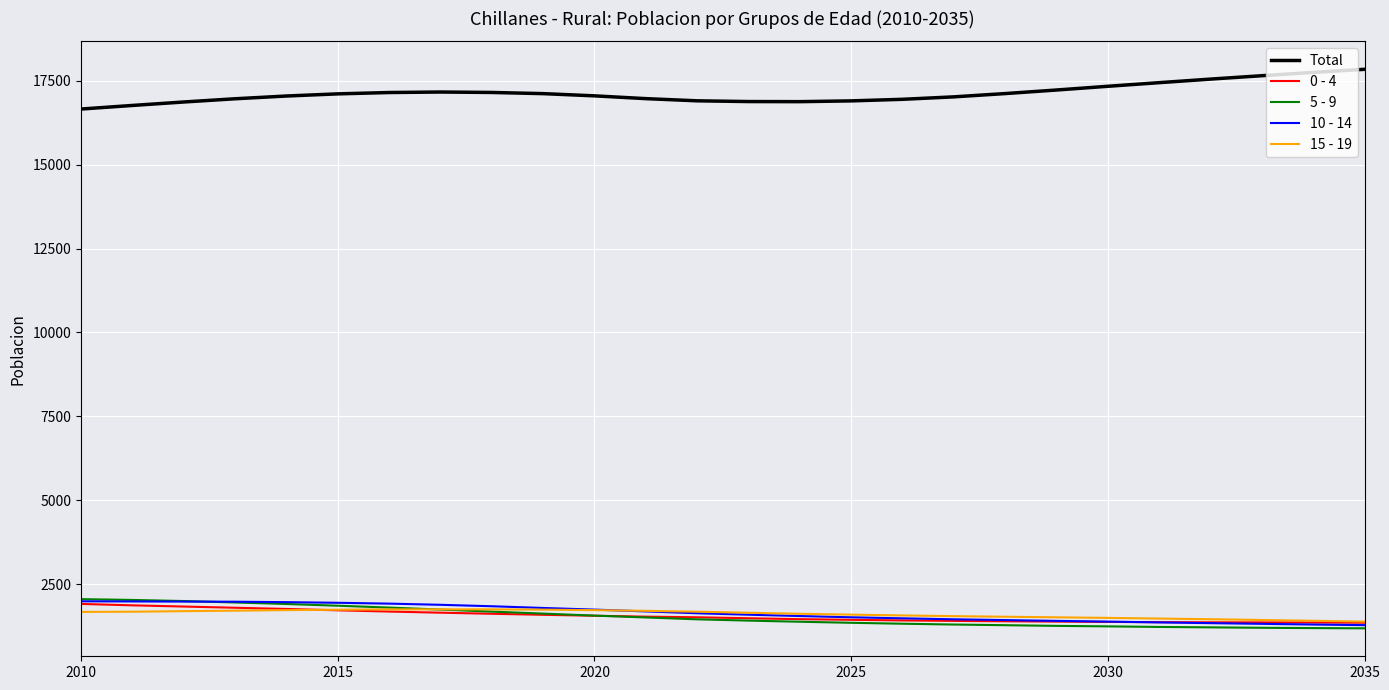

True or false: 10 - 14 and Total intersect in this chart.

False